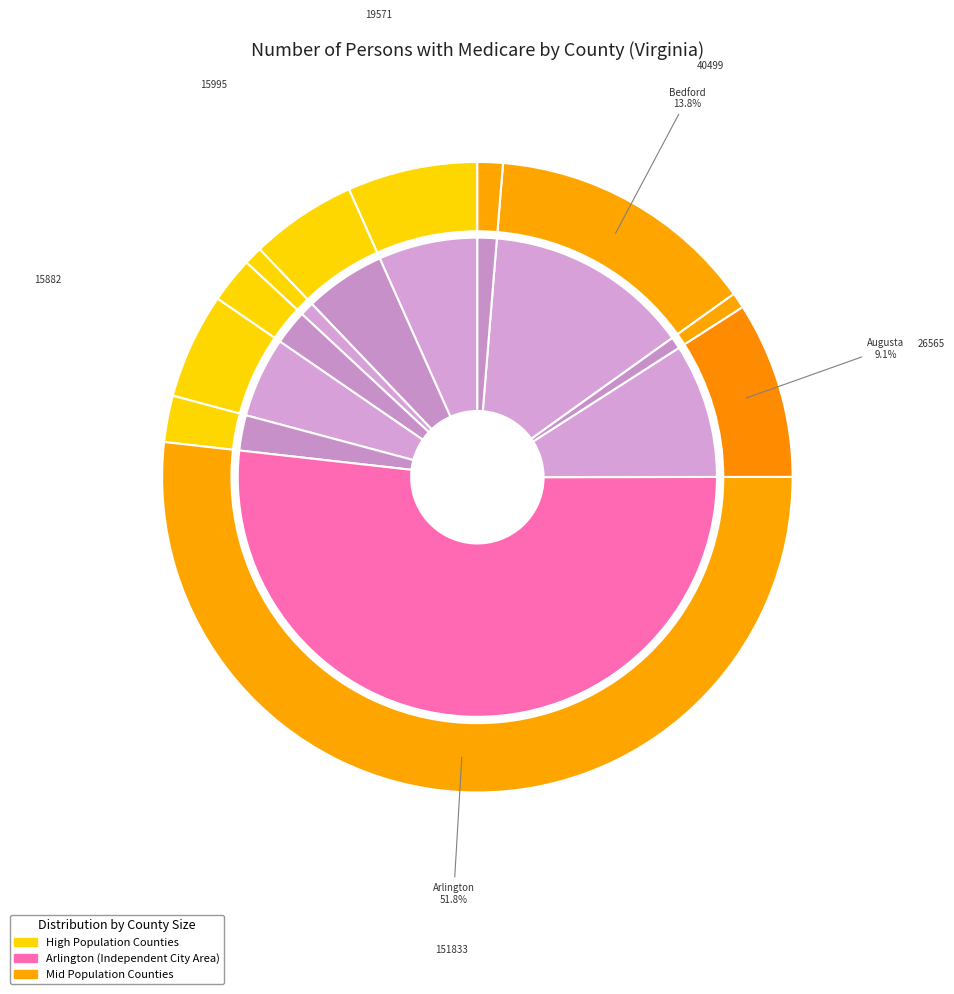

Is it true that Augusta is 9% of the pie?

True